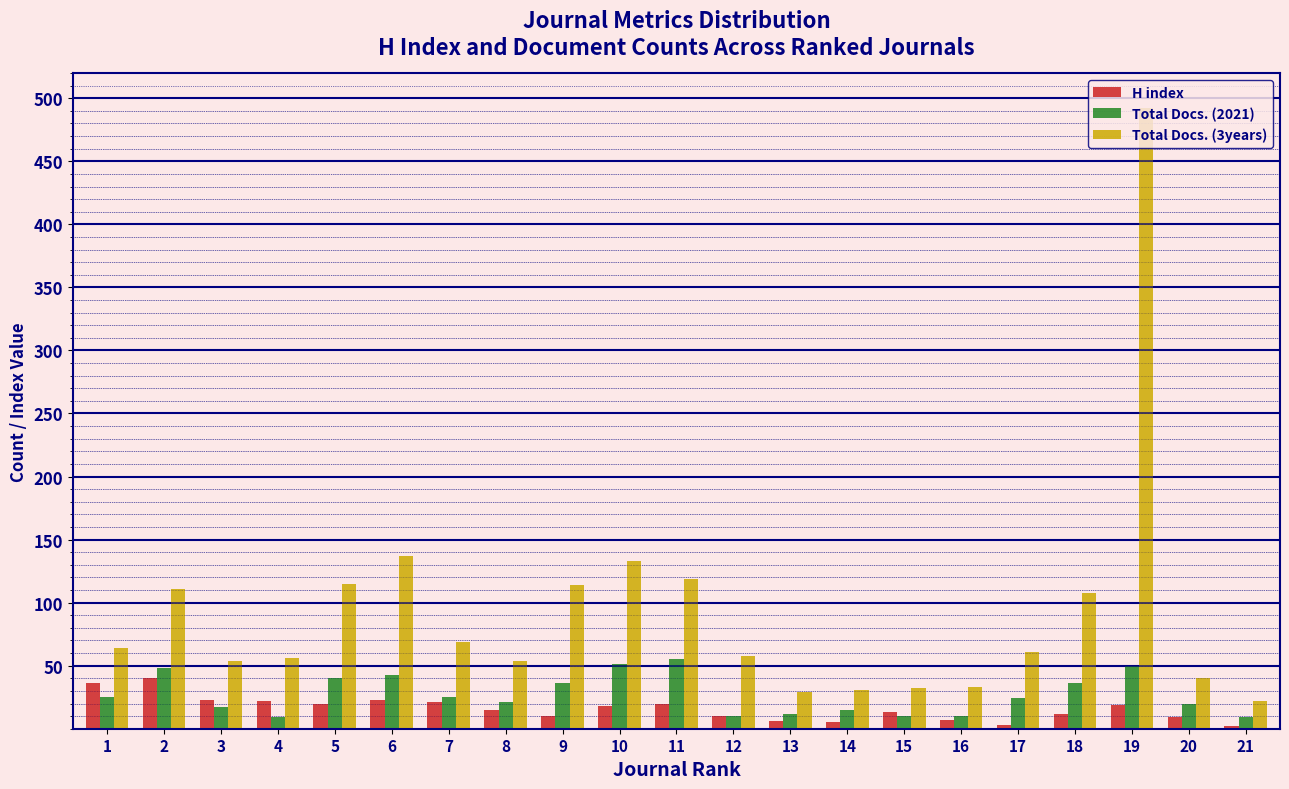

At which category does the chart reach its peak across all series?

19